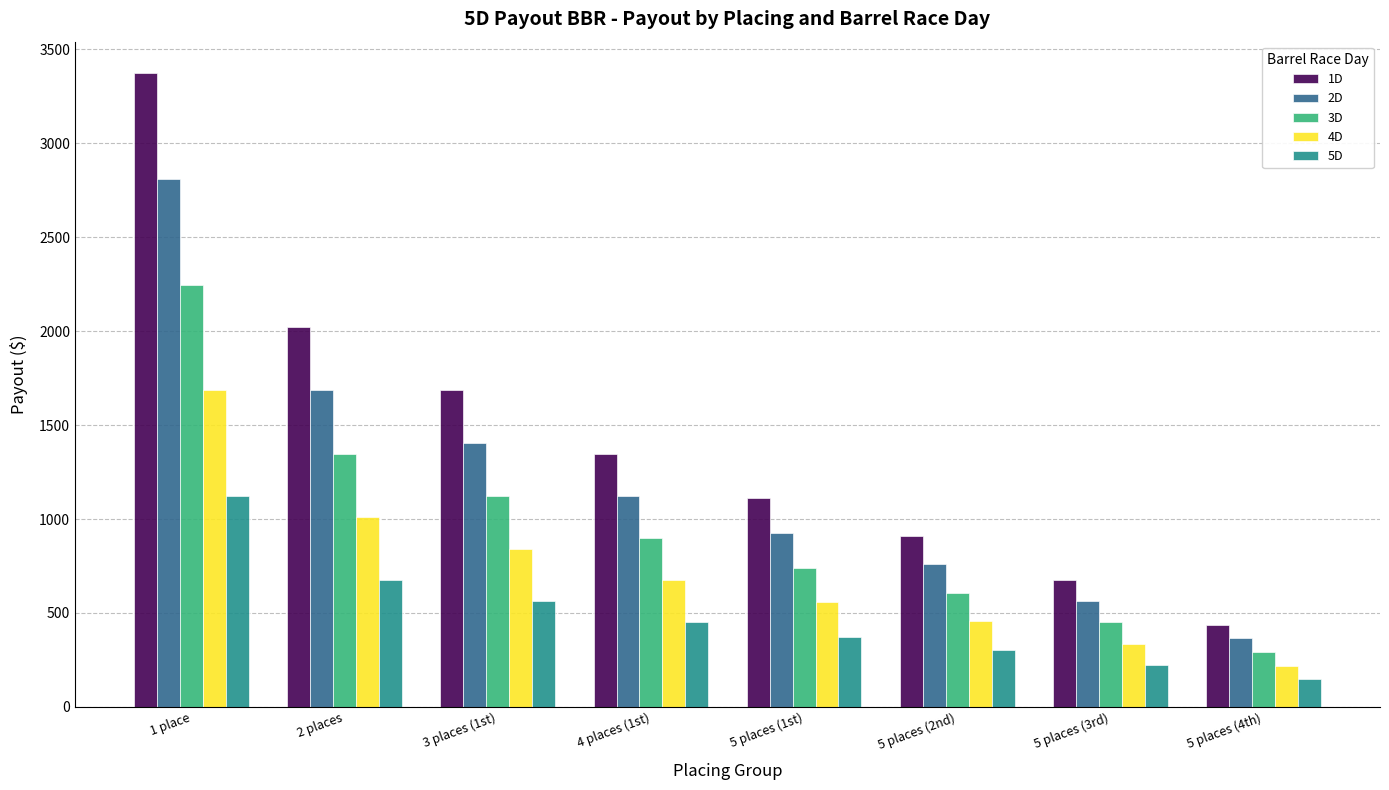

What is the difference between the 1D values at 5 places (3rd) and 5 places (4th)?

236.0